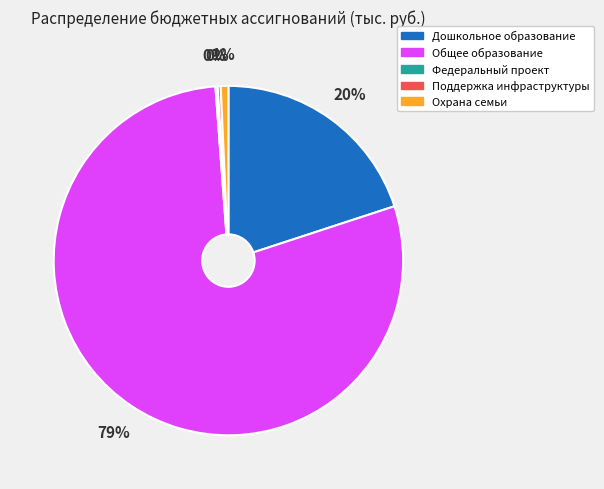

Is it true that Общее образование is 67% of the pie?

False